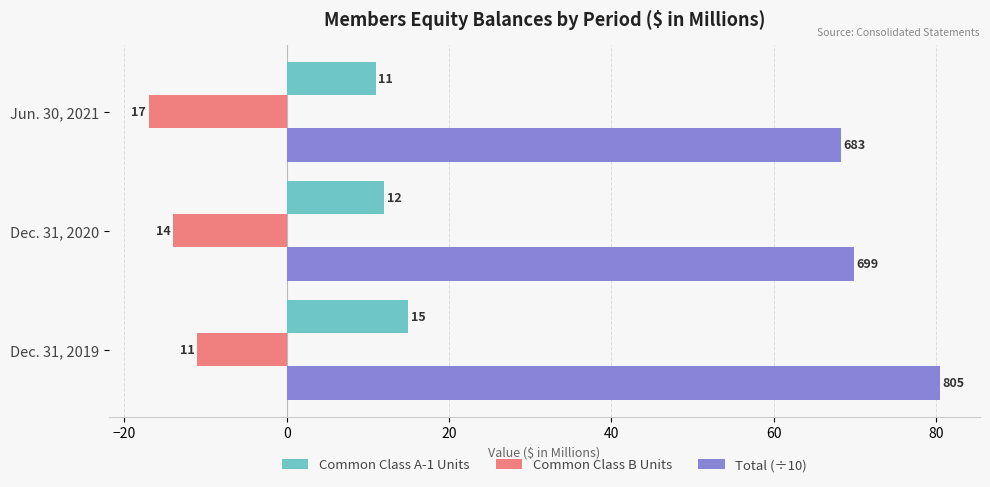

What are all the series names shown in the legend?

Common Class A-1 Units, Common Class B Units, Total (÷10)